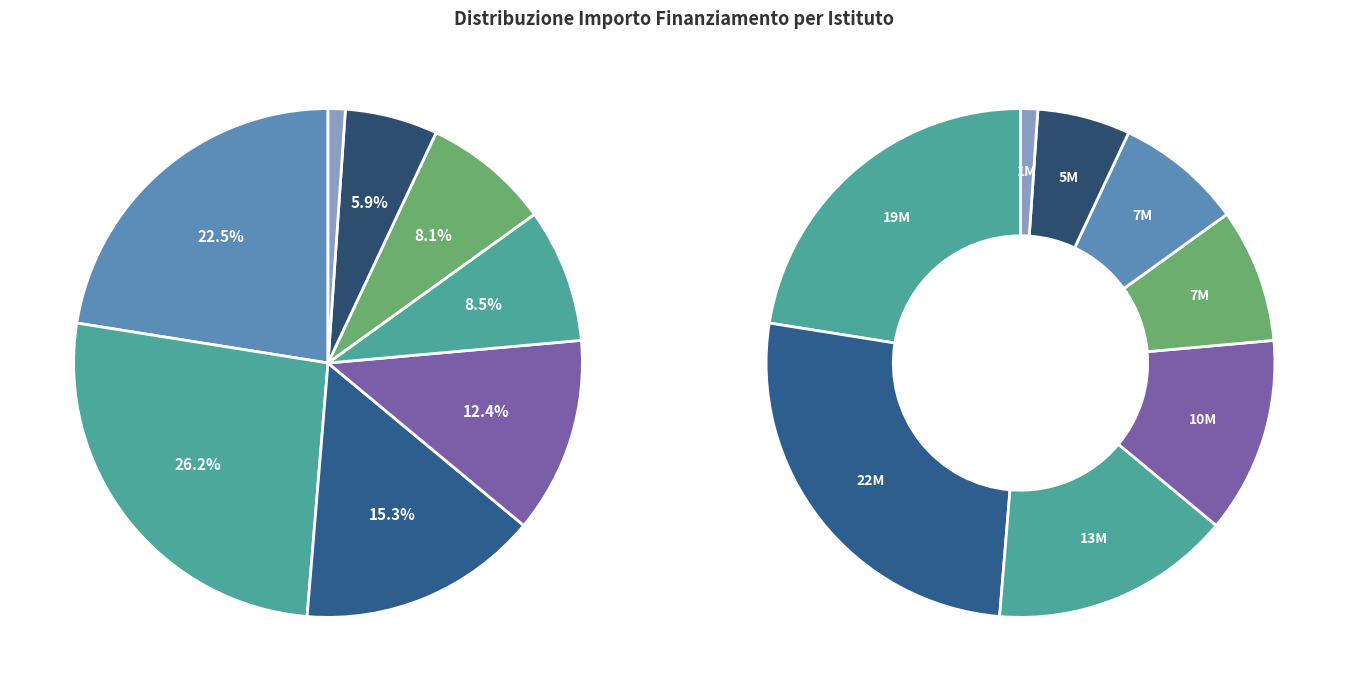

To the nearest percent, what percentage of the pie is I.U.S.S. PAVIA?

1%